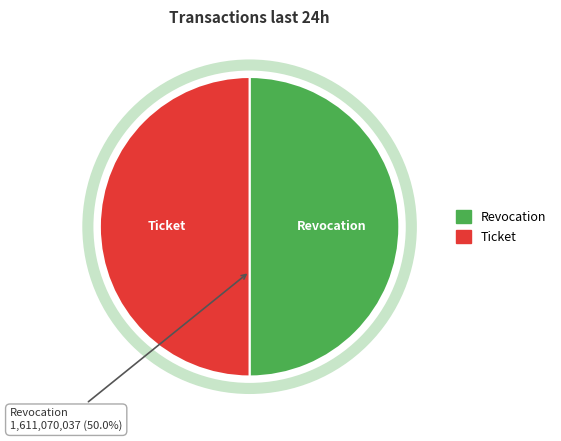

The Revocation slice represents 50% of the pie. True or false?

True